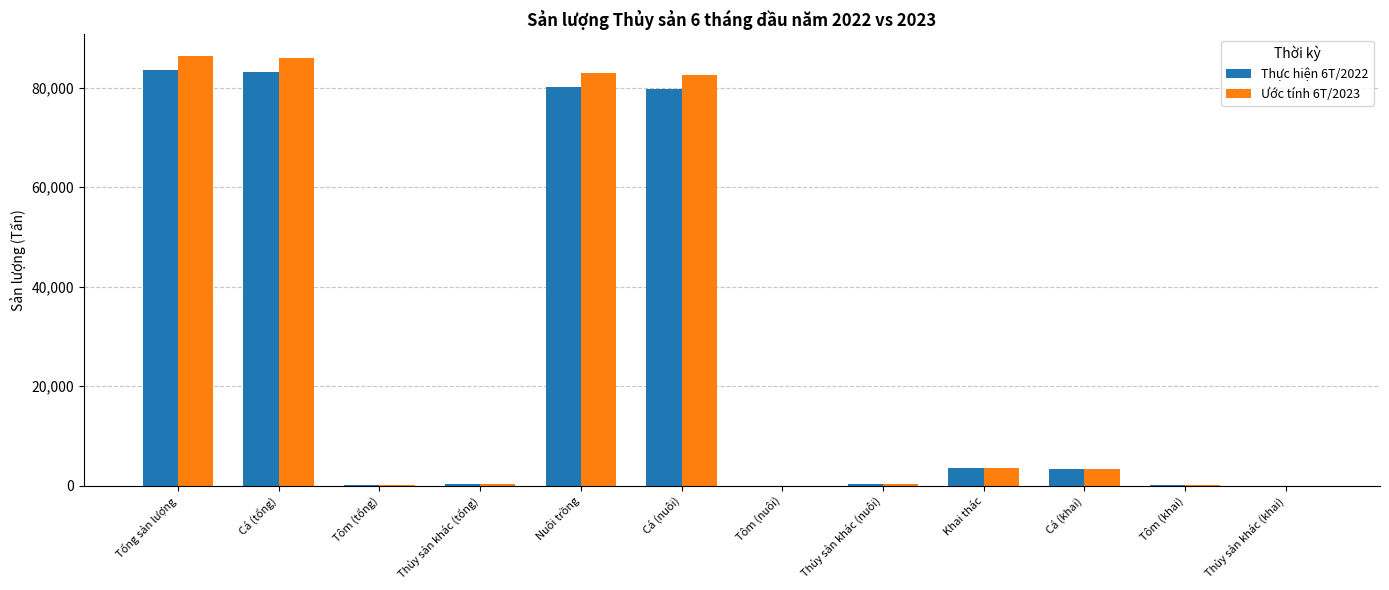

Is the value of Ước tính 6T/2023 at Khai thác greater than the value of Thực hiện 6T/2022 at Tôm (tổng)?

Yes